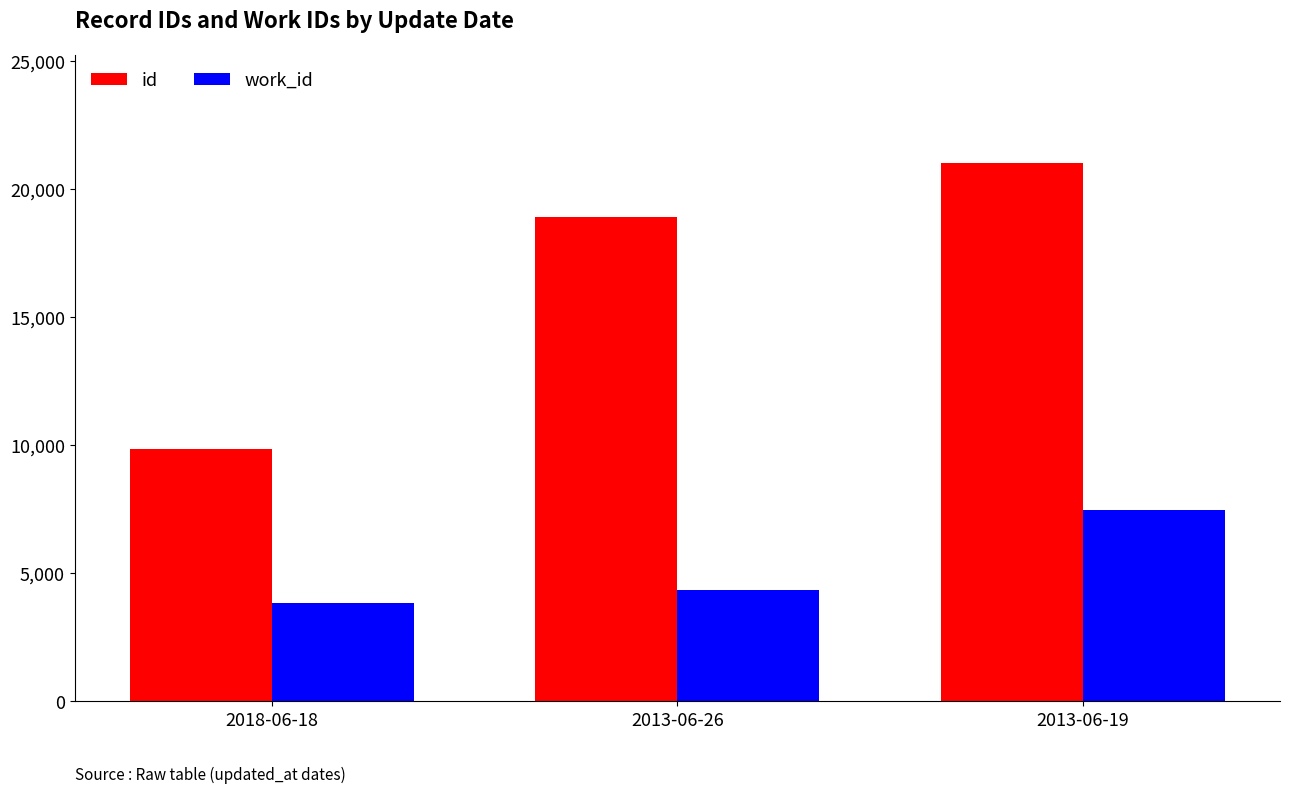

What is the label of the 1st bar from the right?

2013-06-19